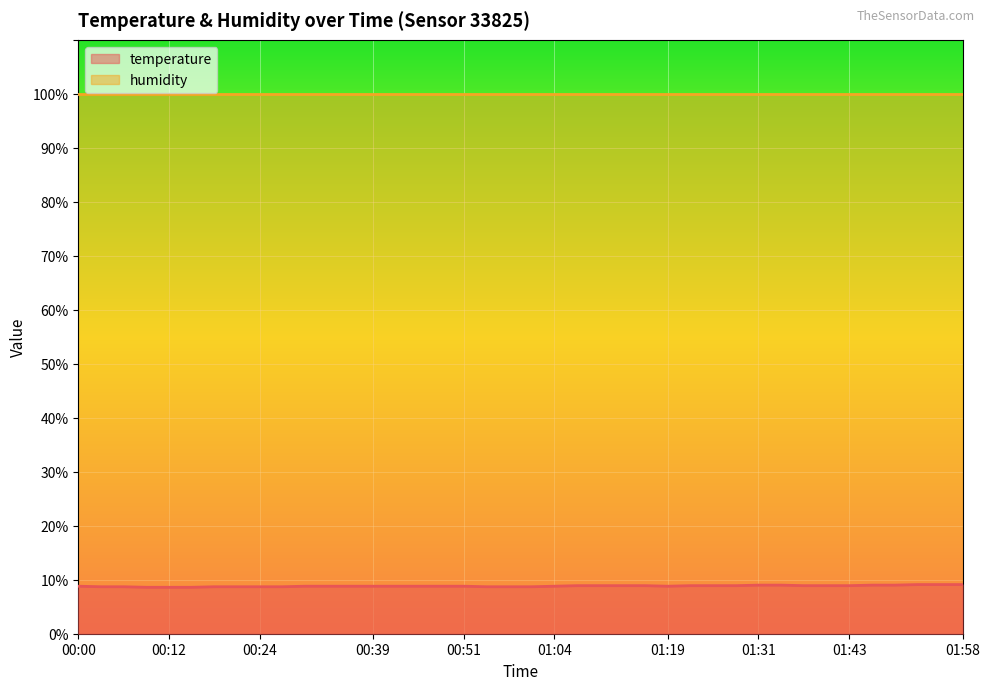

How many series are shown in this chart?

2